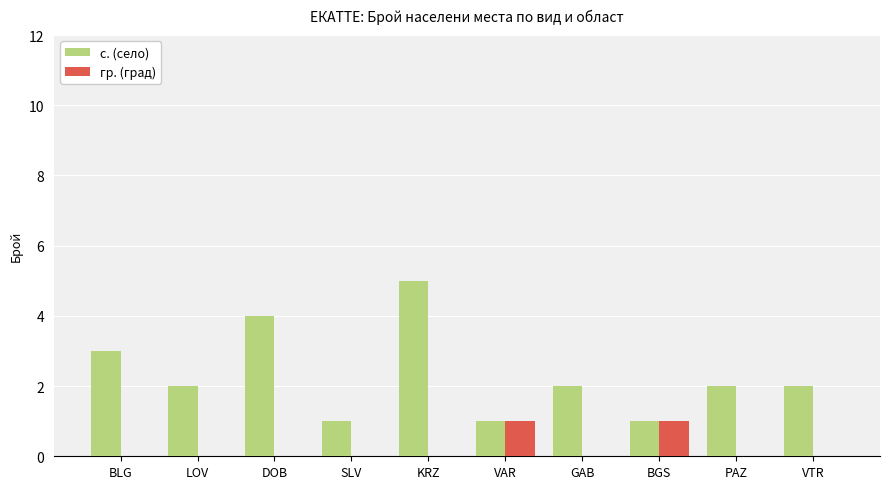

Where is с. (село) nearest to the value 3?

BLG